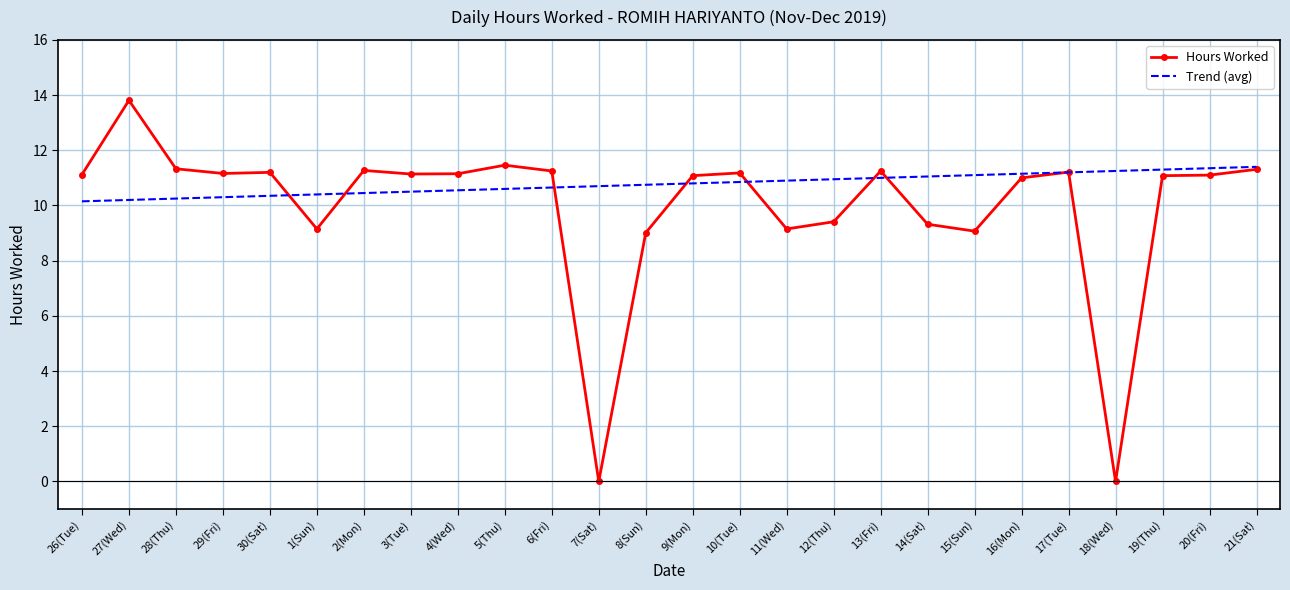

What is the maximum value shown in the chart?

13.8